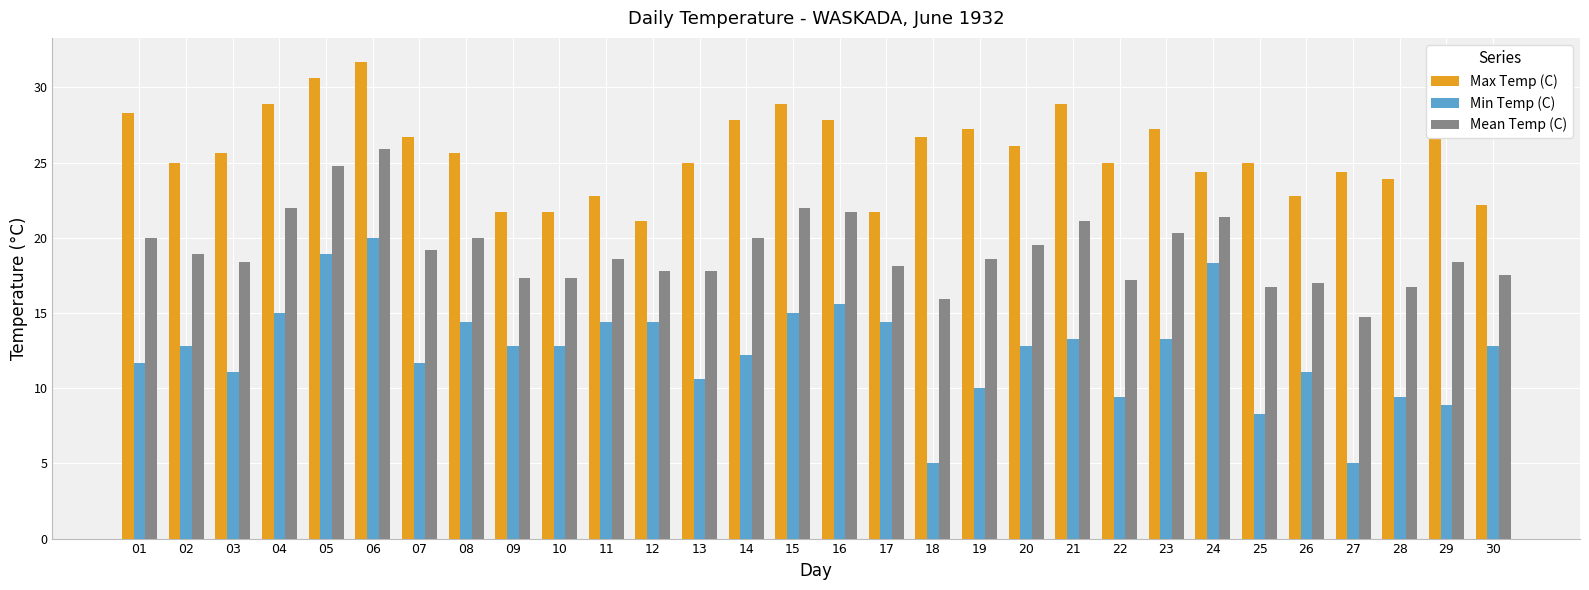

At which category is the sum across all series the highest?

06